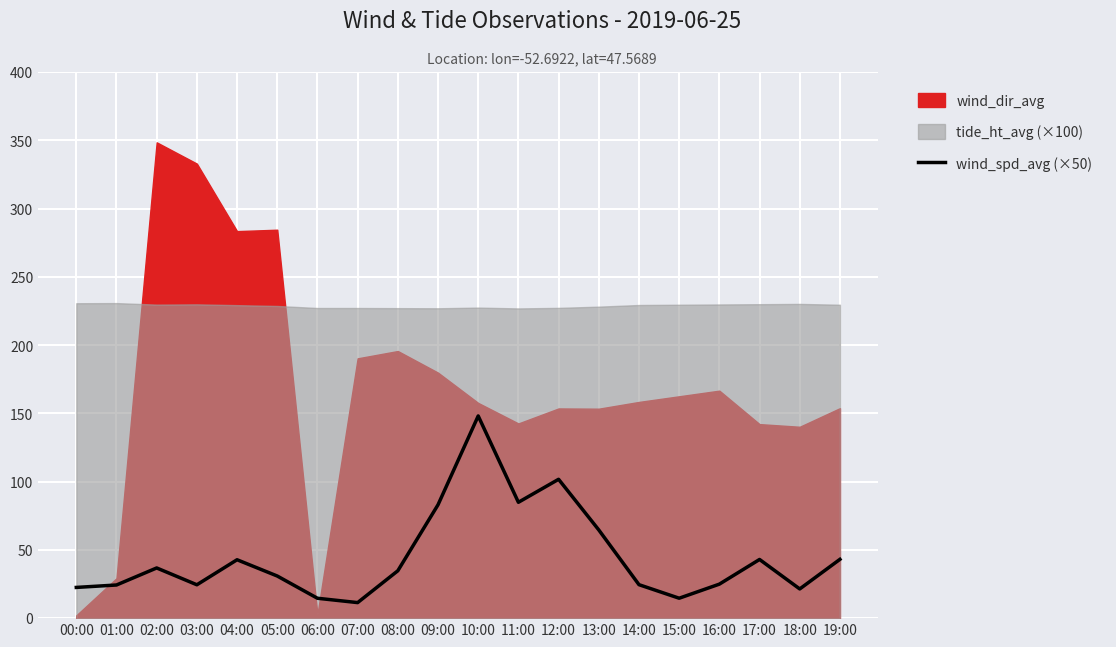

At which label is wind_spd_avg (×50) closest to 79?

09:00